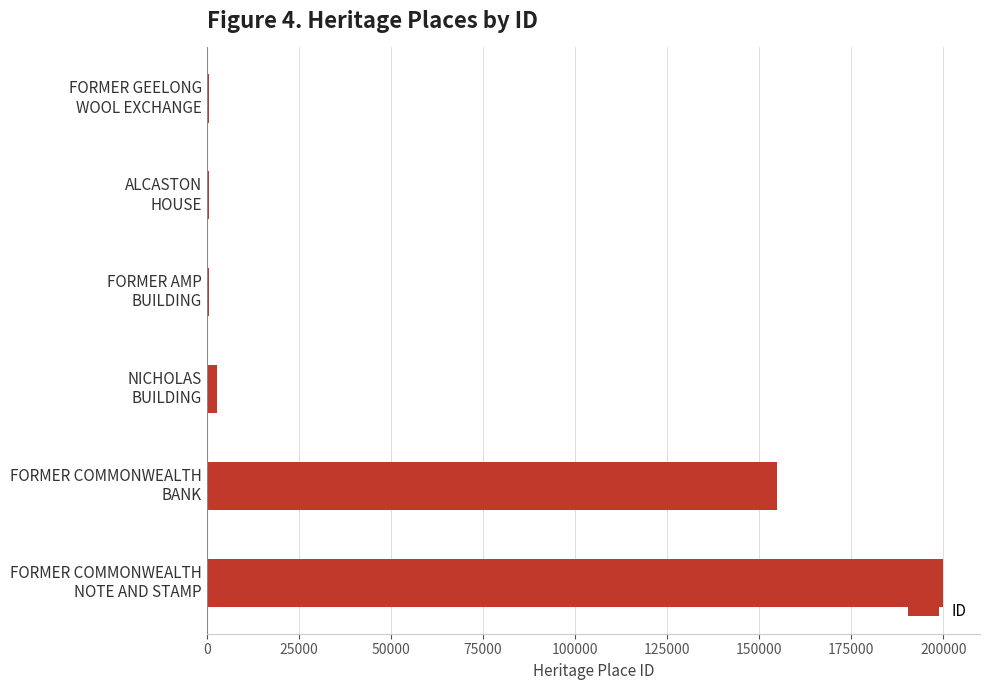

Which label corresponds to the largest value in the chart?

FORMER COMMONWEALTH
NOTE AND STAMP